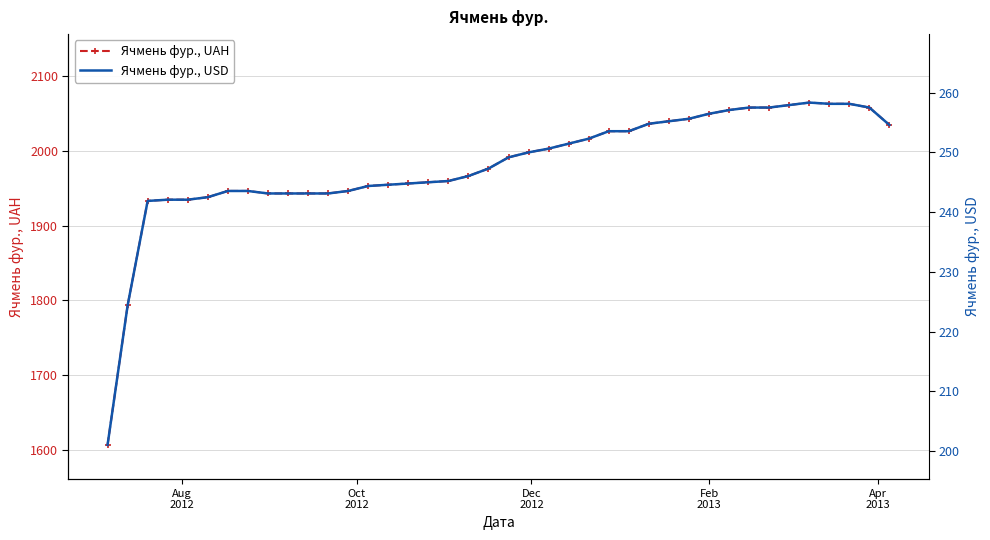

What is the lowest value of the Ячмень фур., UAH series?

1606.7